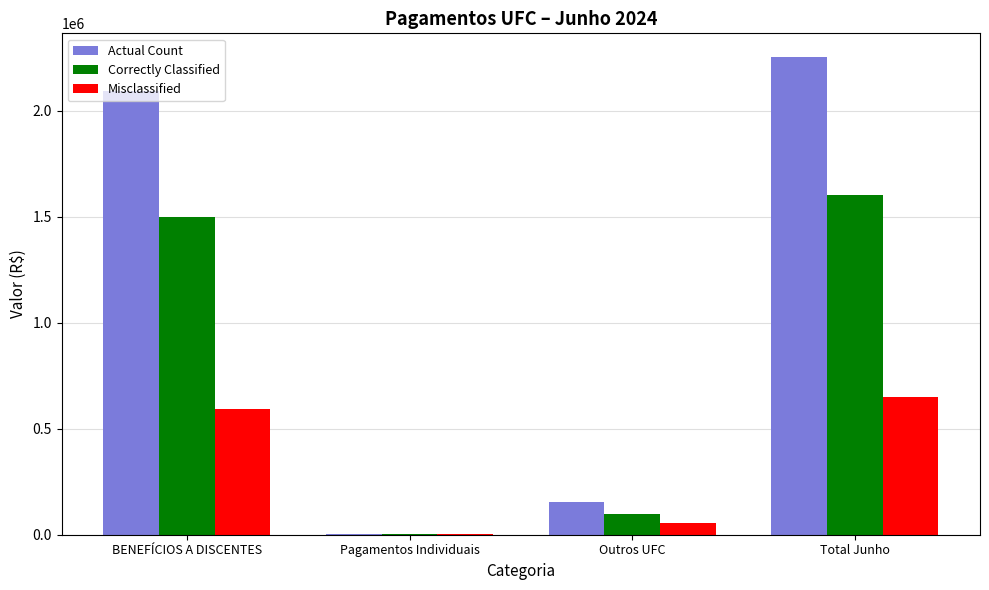

Between Pagamentos Individuais and Outros UFC, which series saw the biggest shift?

Actual Count